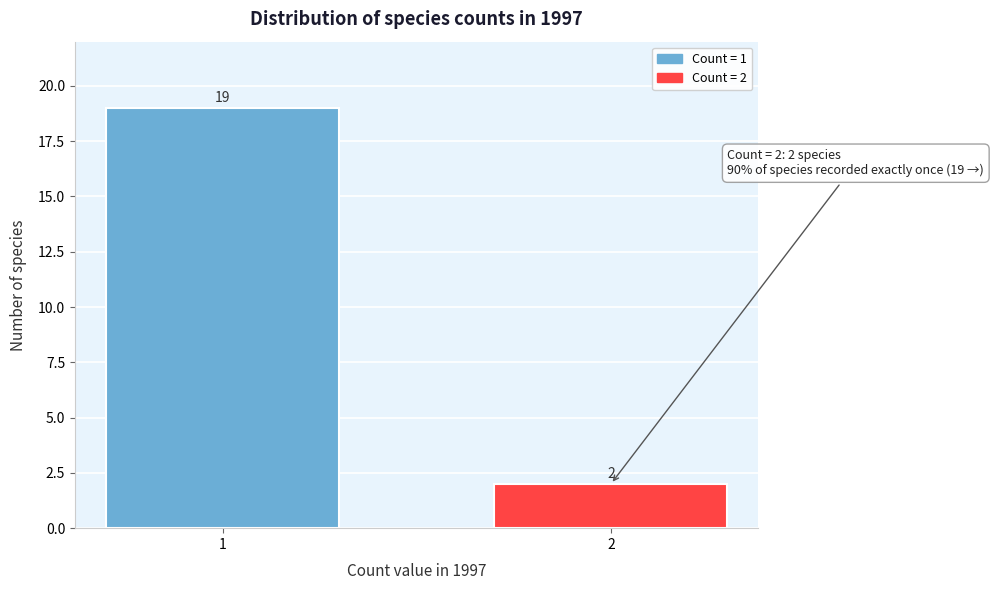

Reading right to left, list all the values displayed in this chart.

2=2	1=19